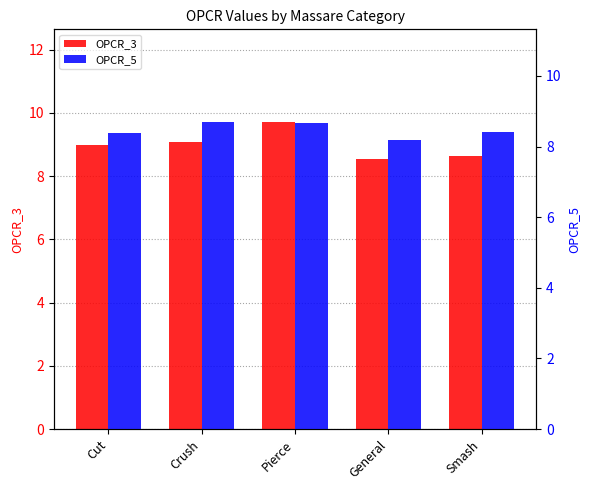

What is the label of the 2nd bar from the left?

Crush